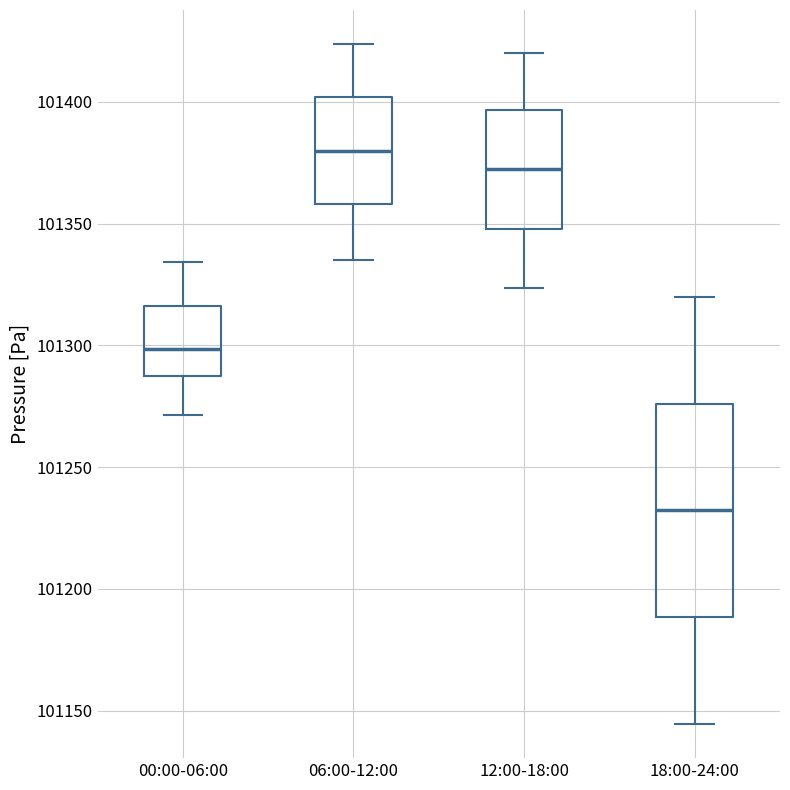

Reading left to right, transcribe this box plot: for each box, give where its median line is, the range the box spans, and where its two whiskers end, as read against the y-axis. The values are not printed on the chart, so give them approximately, as read against the axis.

00:00-06:00: median 101300, box 101285 to 101315, whiskers 101270 to 101335
06:00-12:00: median 101380, box 101360 to 101400, whiskers 101335 to 101425
12:00-18:00: median 101370, box 101350 to 101395, whiskers 101325 to 101420
18:00-24:00: median 101230, box 101190 to 101275, whiskers 101145 to 101320